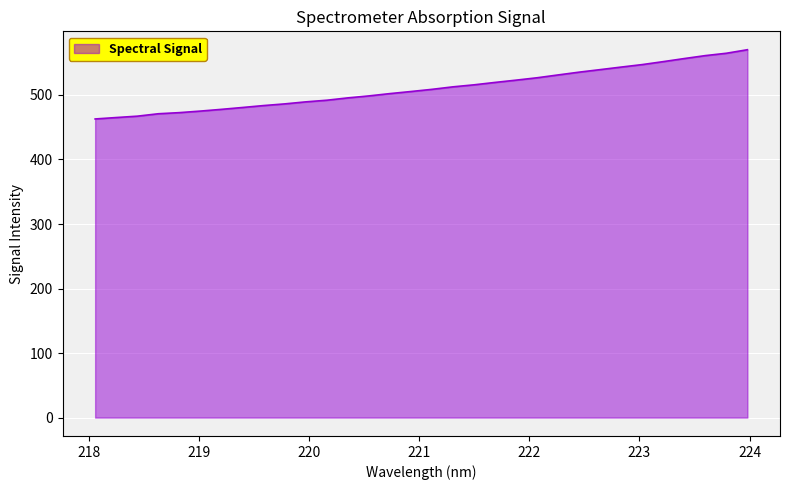

What is the smallest value displayed?

462.8